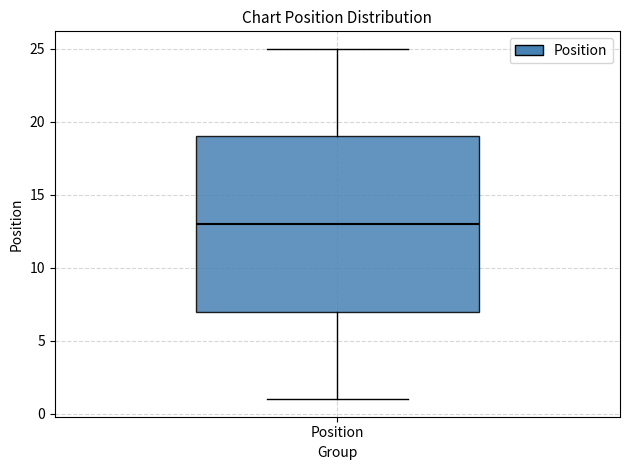

Transcribe this box plot: give where the median line is, the range the box spans, and where the two whiskers end, as read against the y-axis. The values are not printed on the chart, so give them approximately, as read against the axis.

median 13, box 7 to 19, whiskers 1 to 25